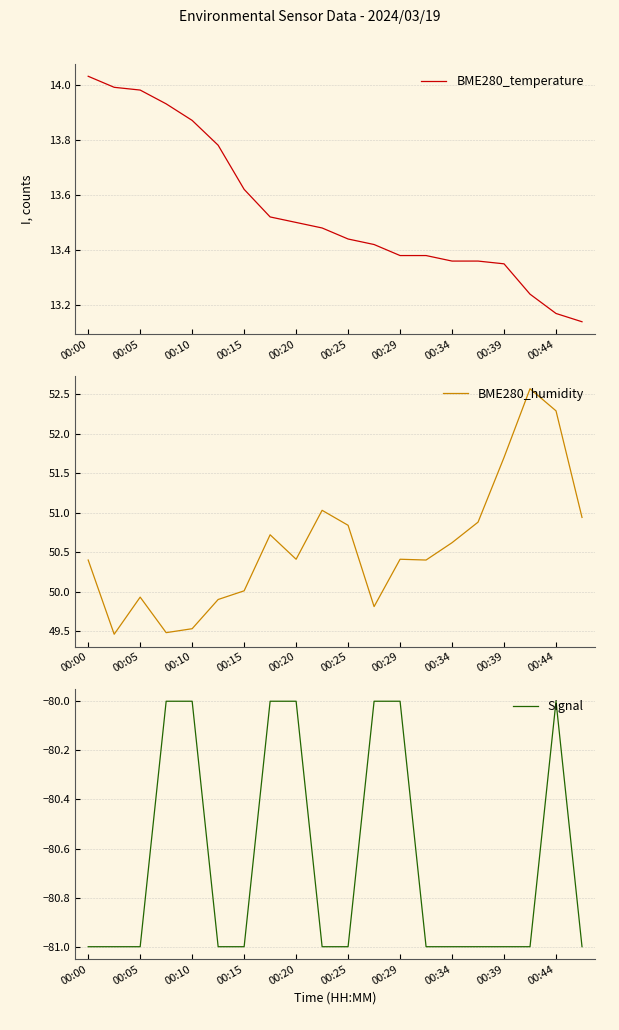

True or false: BME280_temperature and BME280_humidity intersect in this chart.

False